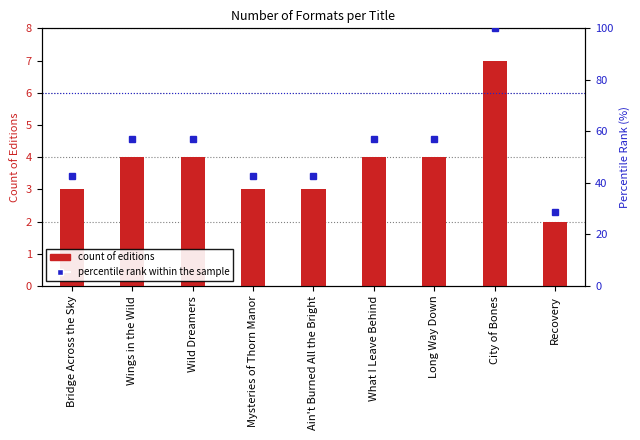

At which label is percentile rank within the sample closest to 64?

Wings in the Wild